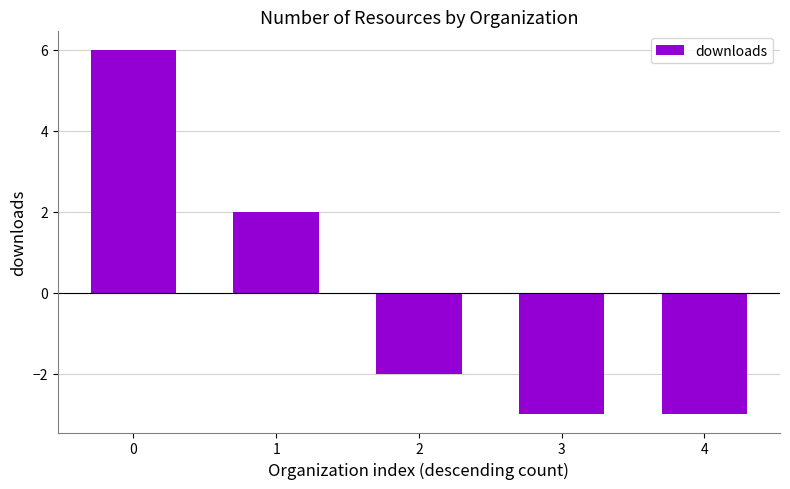

How many values are between -3 and 2?

4